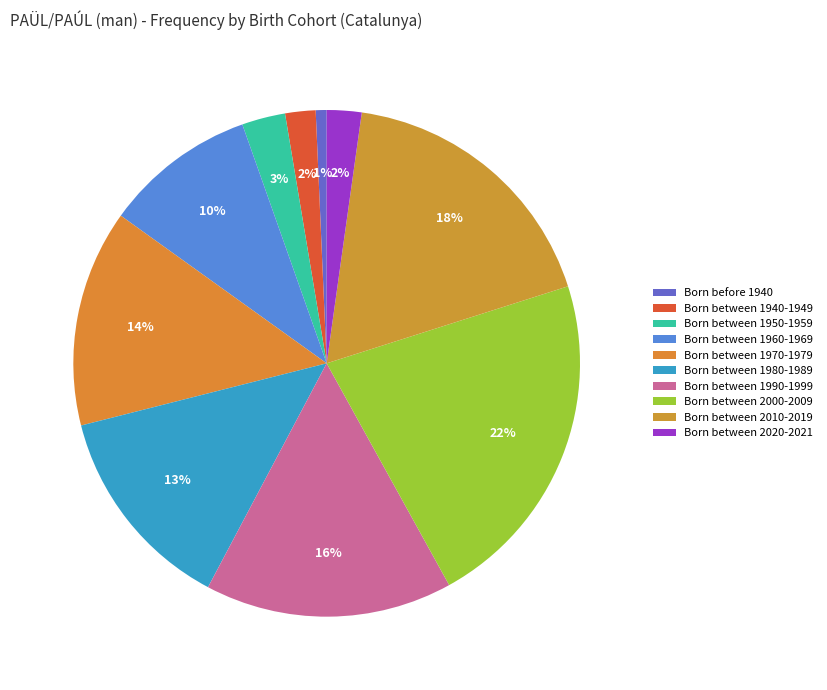

What is the smallest slice in the pie chart?

Born before 1940